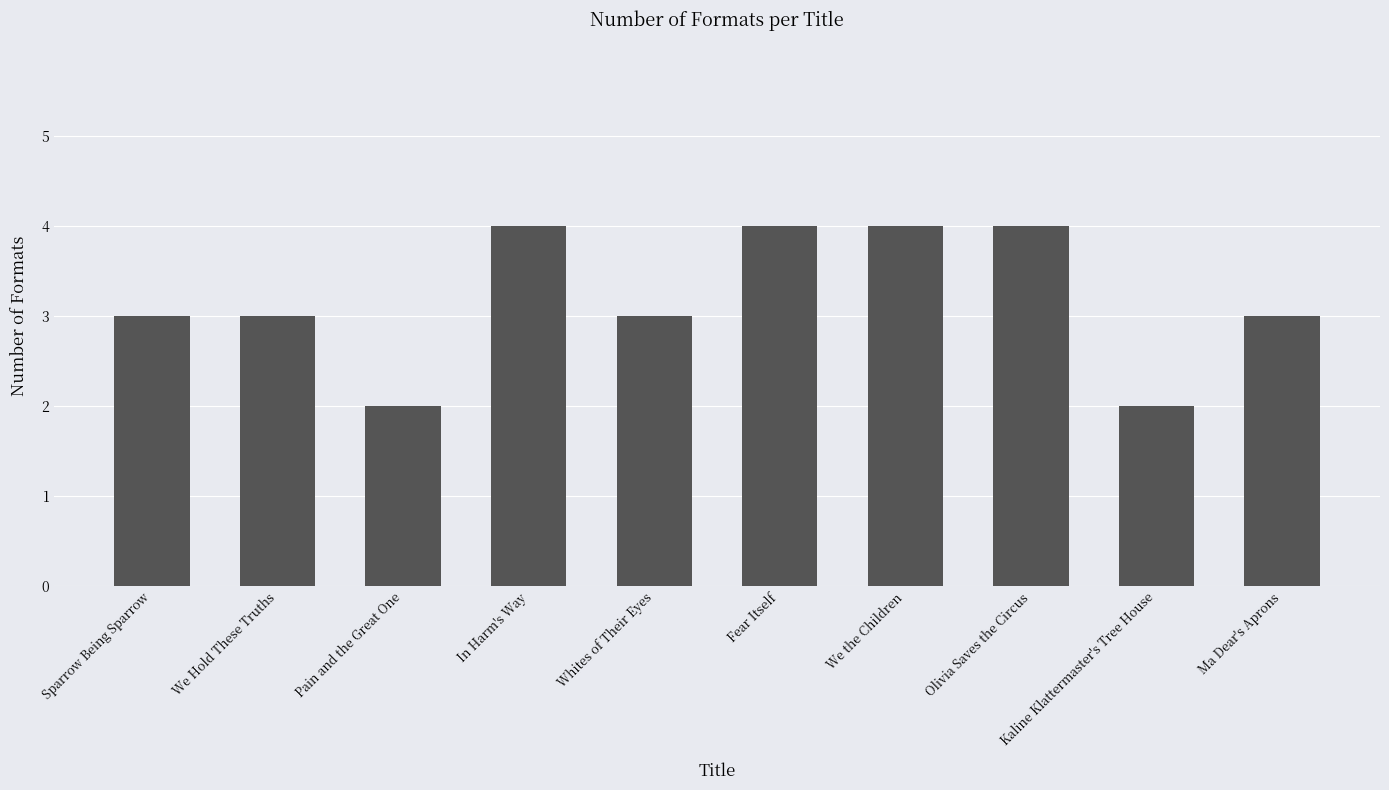

Reading left to right, transcribe all the data shown in this chart.

3	3	2	4	3	4	4	4	2	3